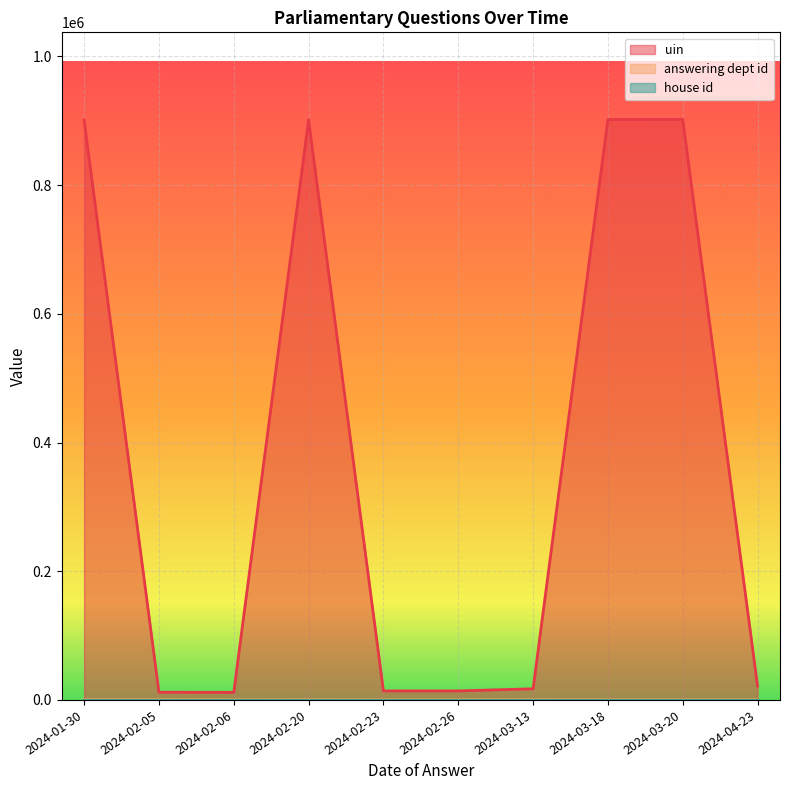

Reading left to right, transcribe all the data shown in this chart.

uin: 2024-04-23=21622	2024-03-20=902137	2024-03-18=902041	2024-03-13=17328	2024-02-26=14005	2024-02-23=14006	2024-02-20=901598	2024-02-05=12009	2024-02-06=11769	2024-01-30=901255
answering dept id: 2024-04-23=27	2024-03-20=31	2024-03-18=29	2024-03-13=211	2024-02-26=17	2024-02-23=13	2024-02-20=54	2024-02-05=208	2024-02-06=1	2024-01-30=208
house id: 2024-04-23=1	2024-03-20=1	2024-03-18=1	2024-03-13=1	2024-02-26=1	2024-02-23=1	2024-02-20=1	2024-02-05=1	2024-02-06=1	2024-01-30=1